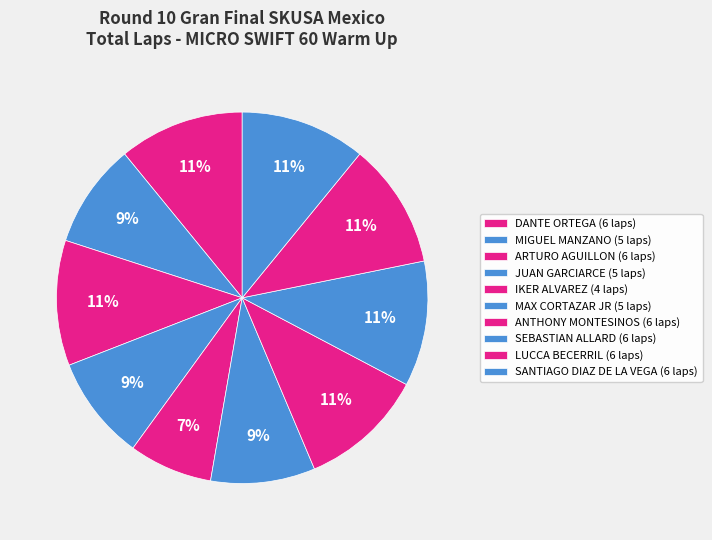

Is there any slice that represents more than half of the pie?

No